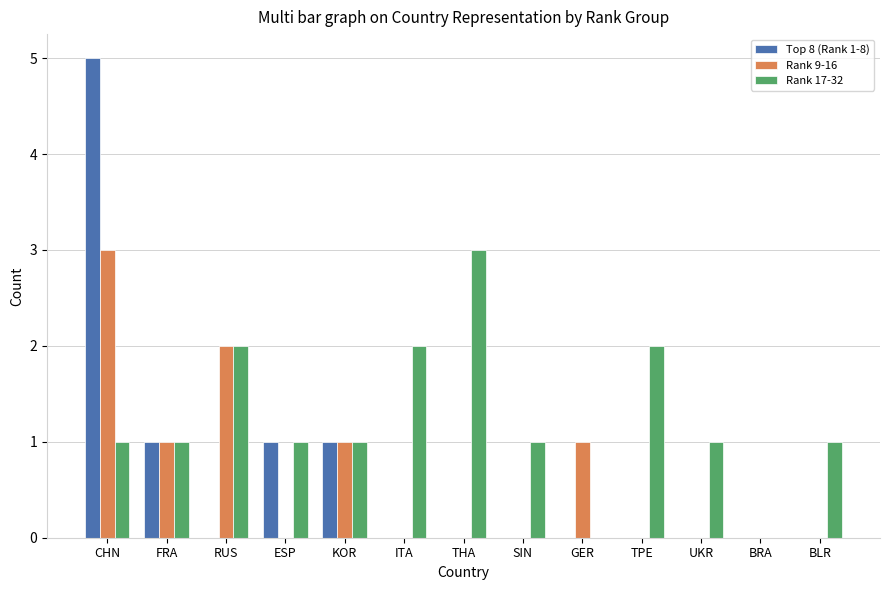

What is the total value across all series at UKR?

1